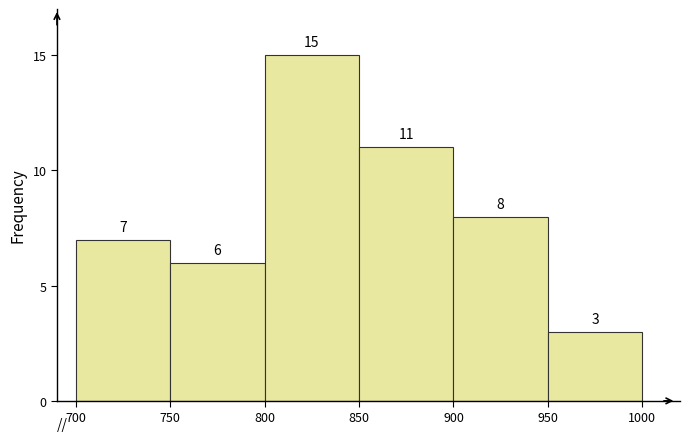

Reading left to right, transcribe this chart: for each bar, give the range it covers on the x-axis and its height.

700 to 750: 7
750 to 800: 6
800 to 850: 15
850 to 900: 11
900 to 950: 8
950 to 1000: 3